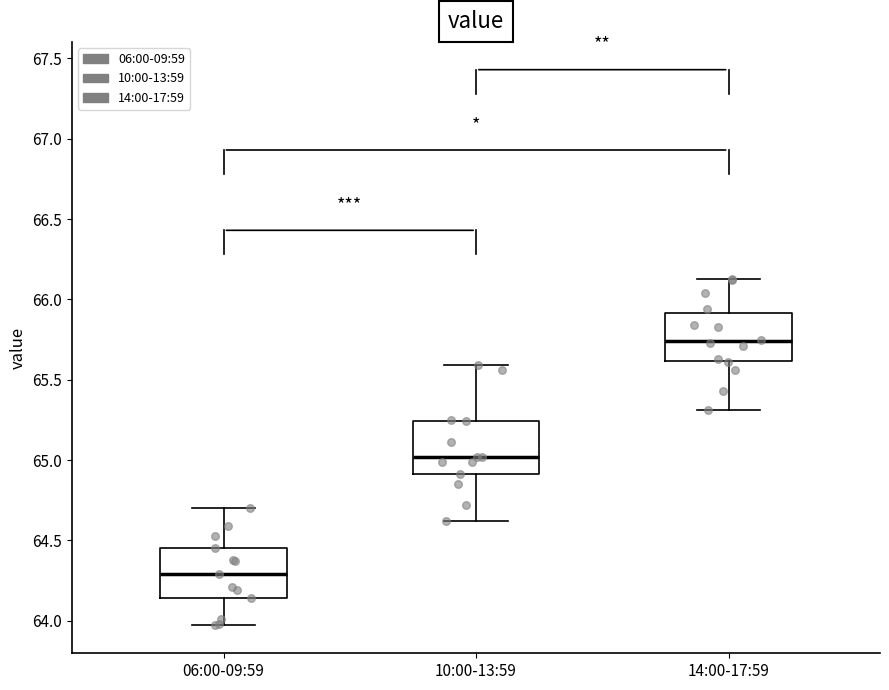

Which box's median line is the lowest?

06:00-09:59